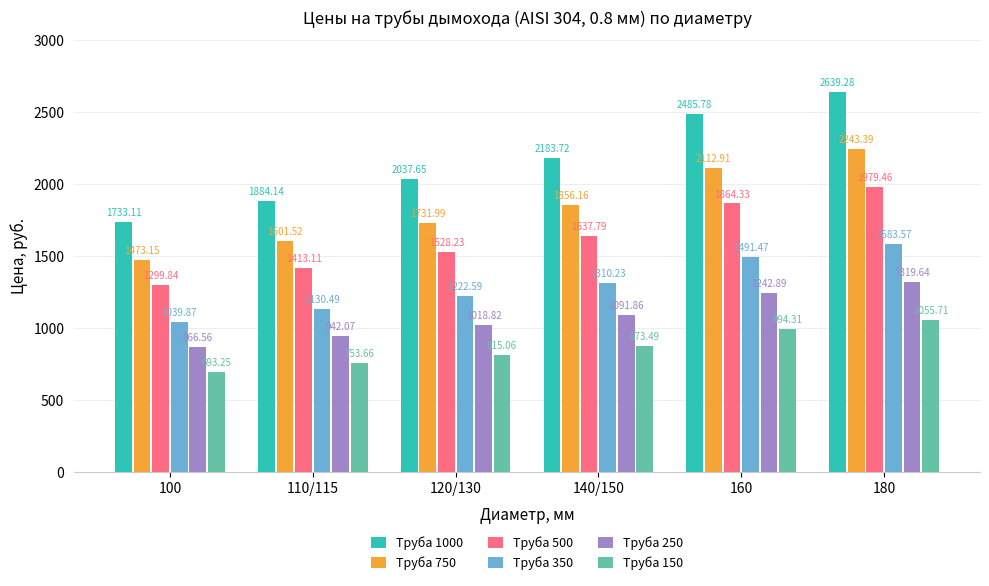

Is it true that Труба 350 equals 1039.9 at 100?

True